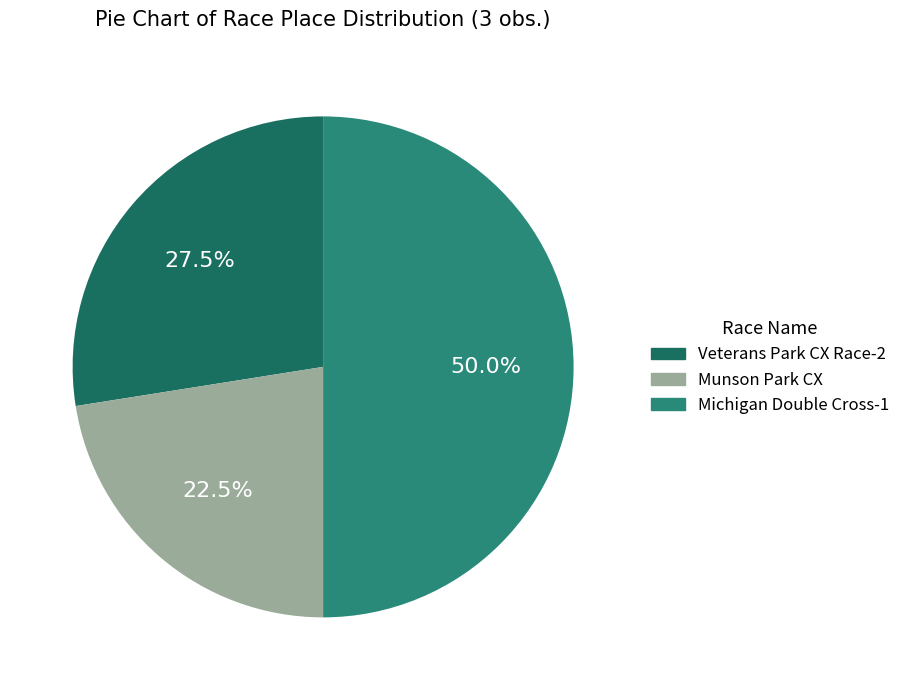

Combined, do Veterans Park CX Race-2 and Michigan Double Cross-1 account for over 50%?

Yes